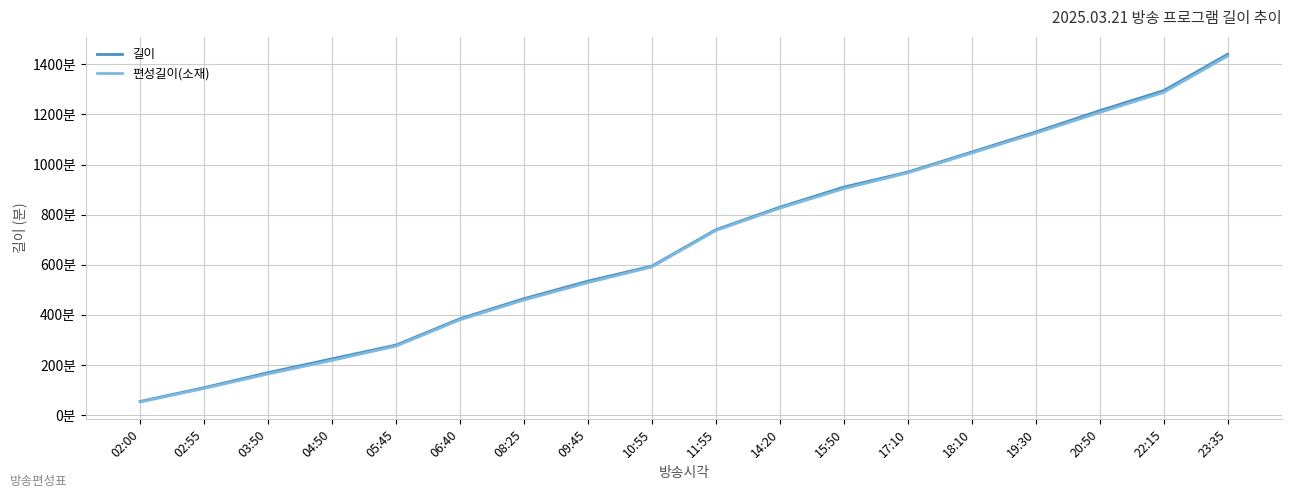

Between 06:40 and 17:10, which series saw the biggest shift?

편성길이(소재)